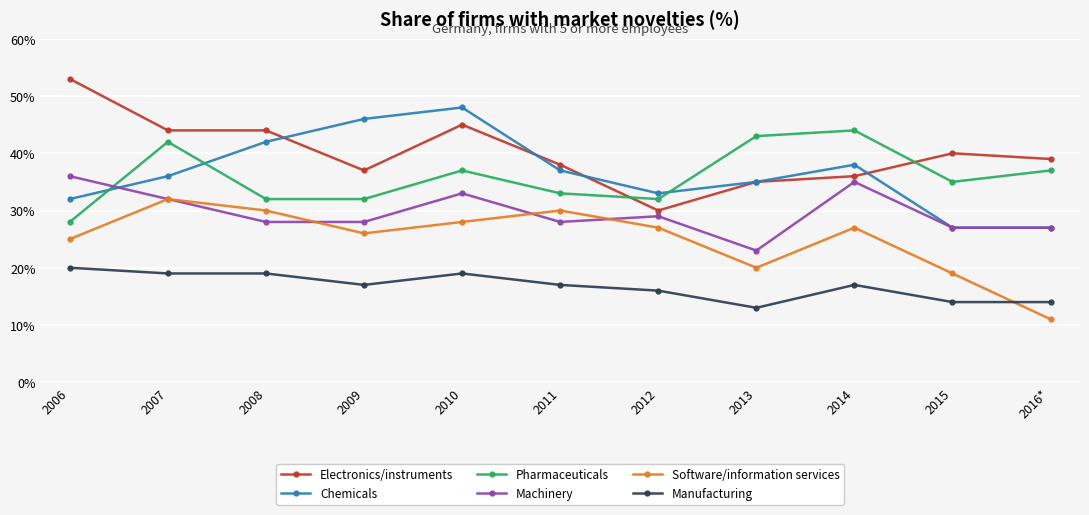

At which category is the sum across all series the highest?

2010